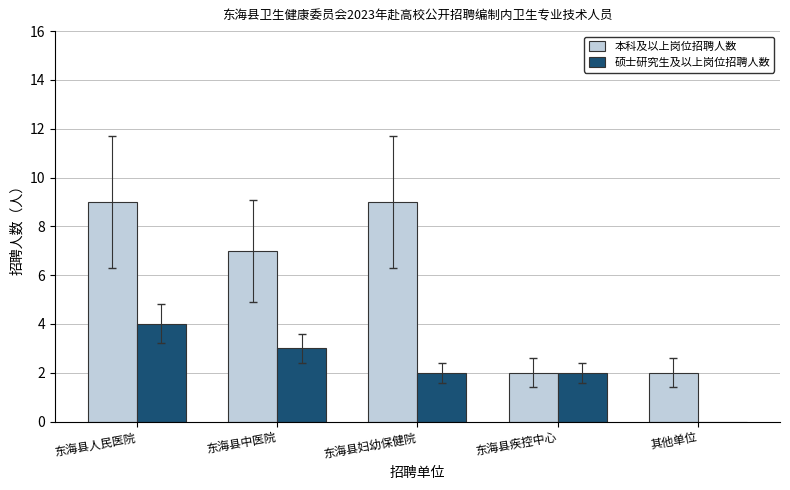

What value does the 硕士研究生及以上岗位招聘人数 series have at 东海县人民医院?

4